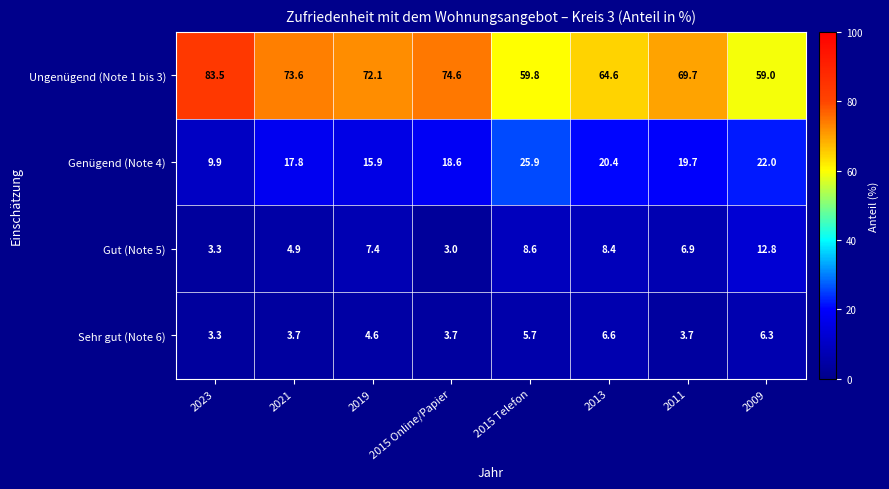

What is the sum of all Sehr gut (Note 6) values?

37.6